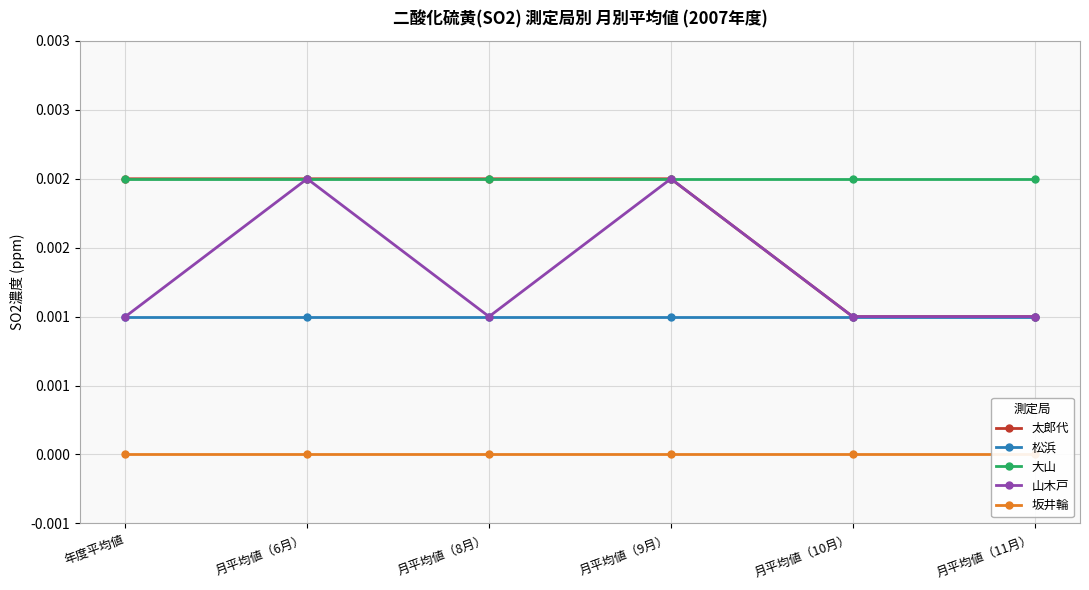

What is the label of the 5th point from the right?

月平均値（6月）